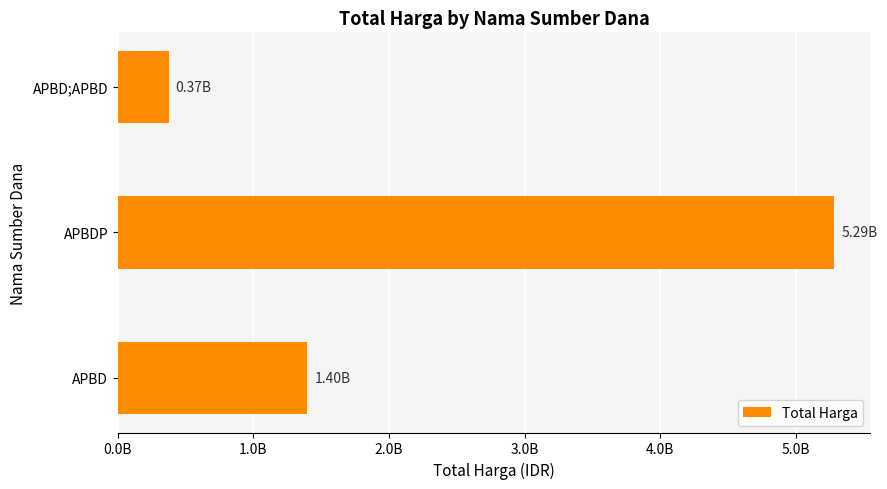

Count the number of categories in the chart.

3